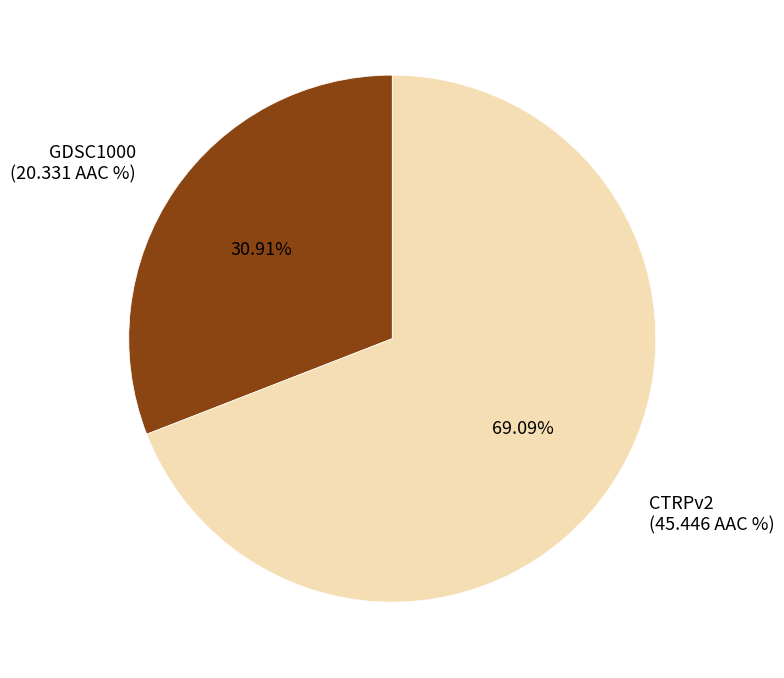

What is the ratio of the value at CTRPv2 to the value at GDSC1000?

2.2